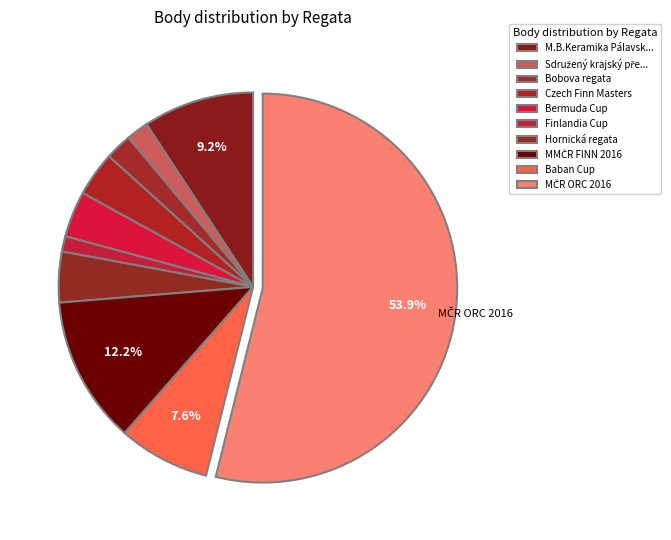

Is there any slice that represents more than half of the pie?

Yes